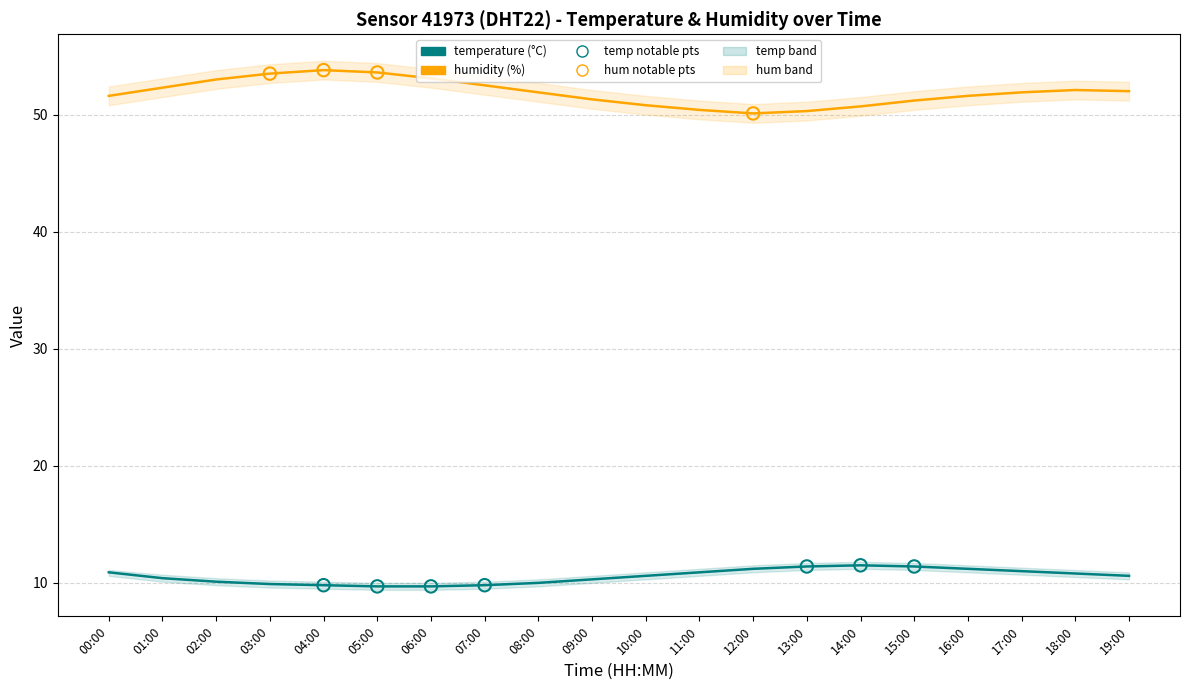

Is the value of temp_band_lower at 14:00 greater than the value of temp_band_upper at 15:00?

No